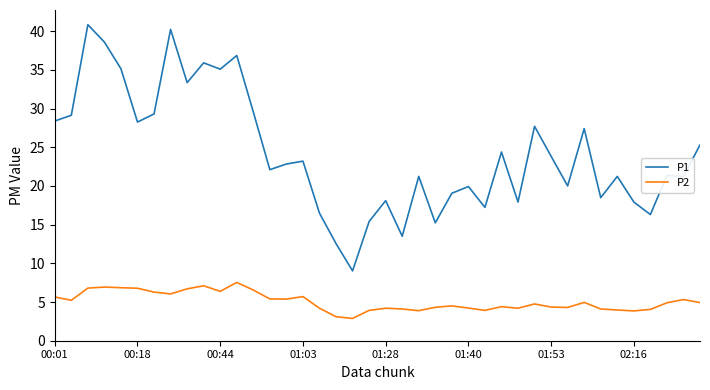

True or false: P1 and P2 intersect in this chart.

False